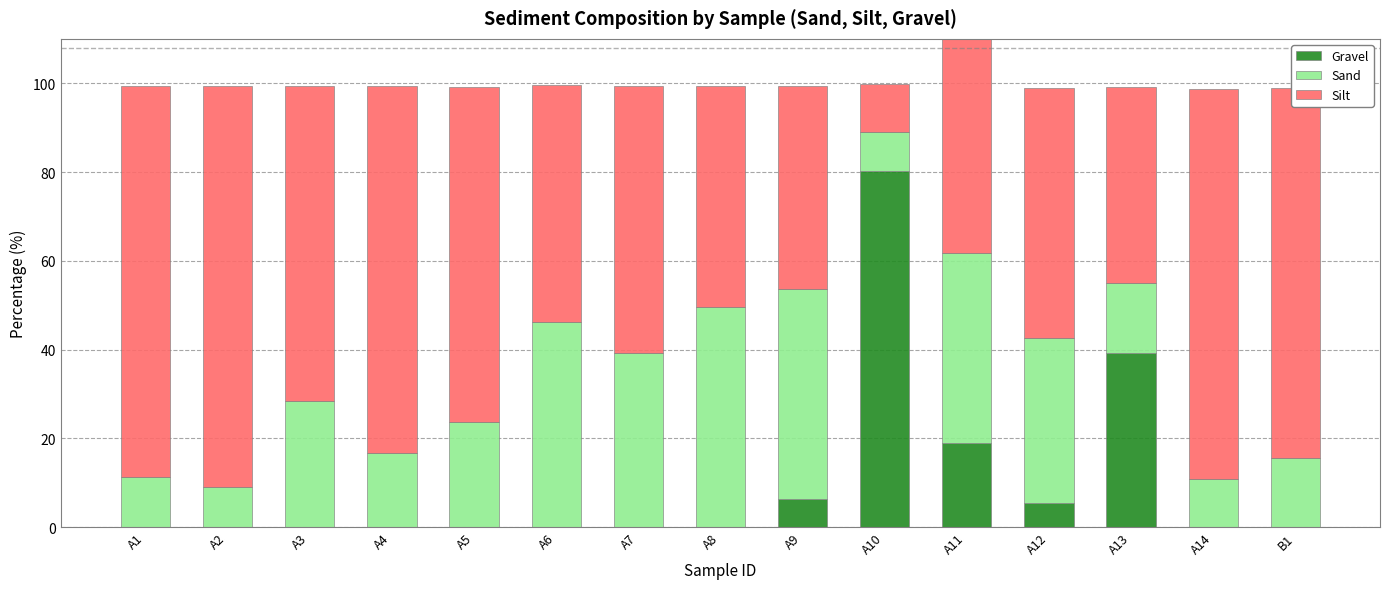

Rank the series by their maximum value, from highest to lowest.

Silt, Gravel, Sand